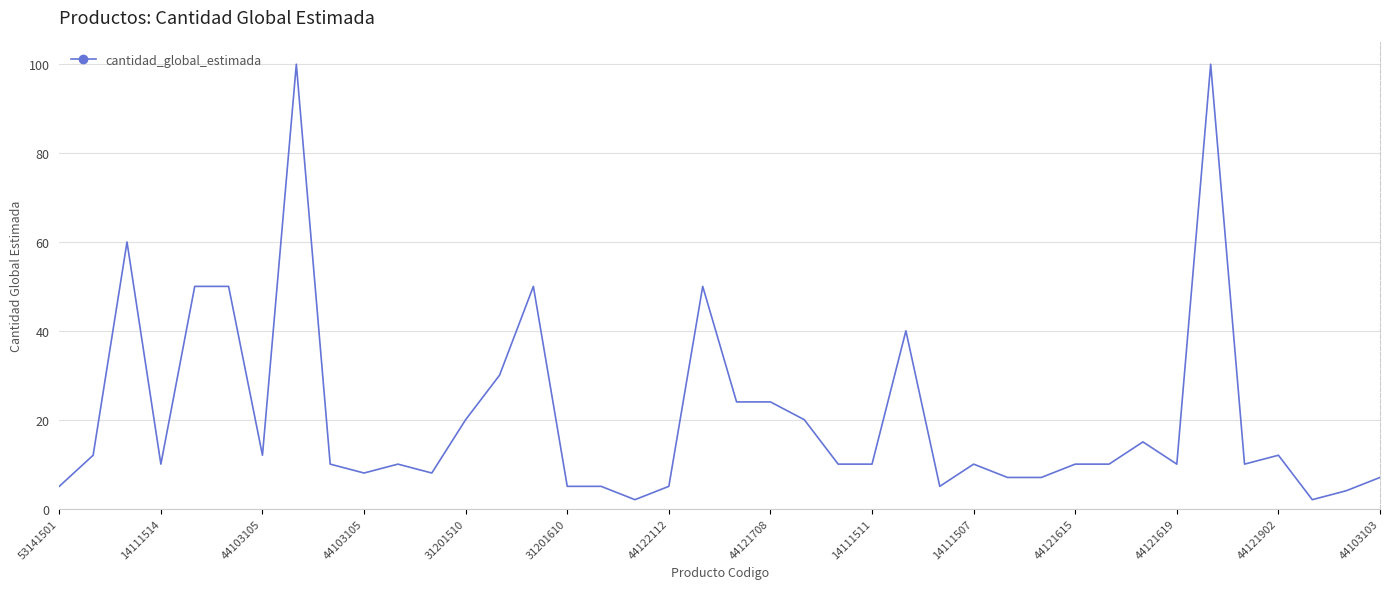

What is the greatest value displayed?

100